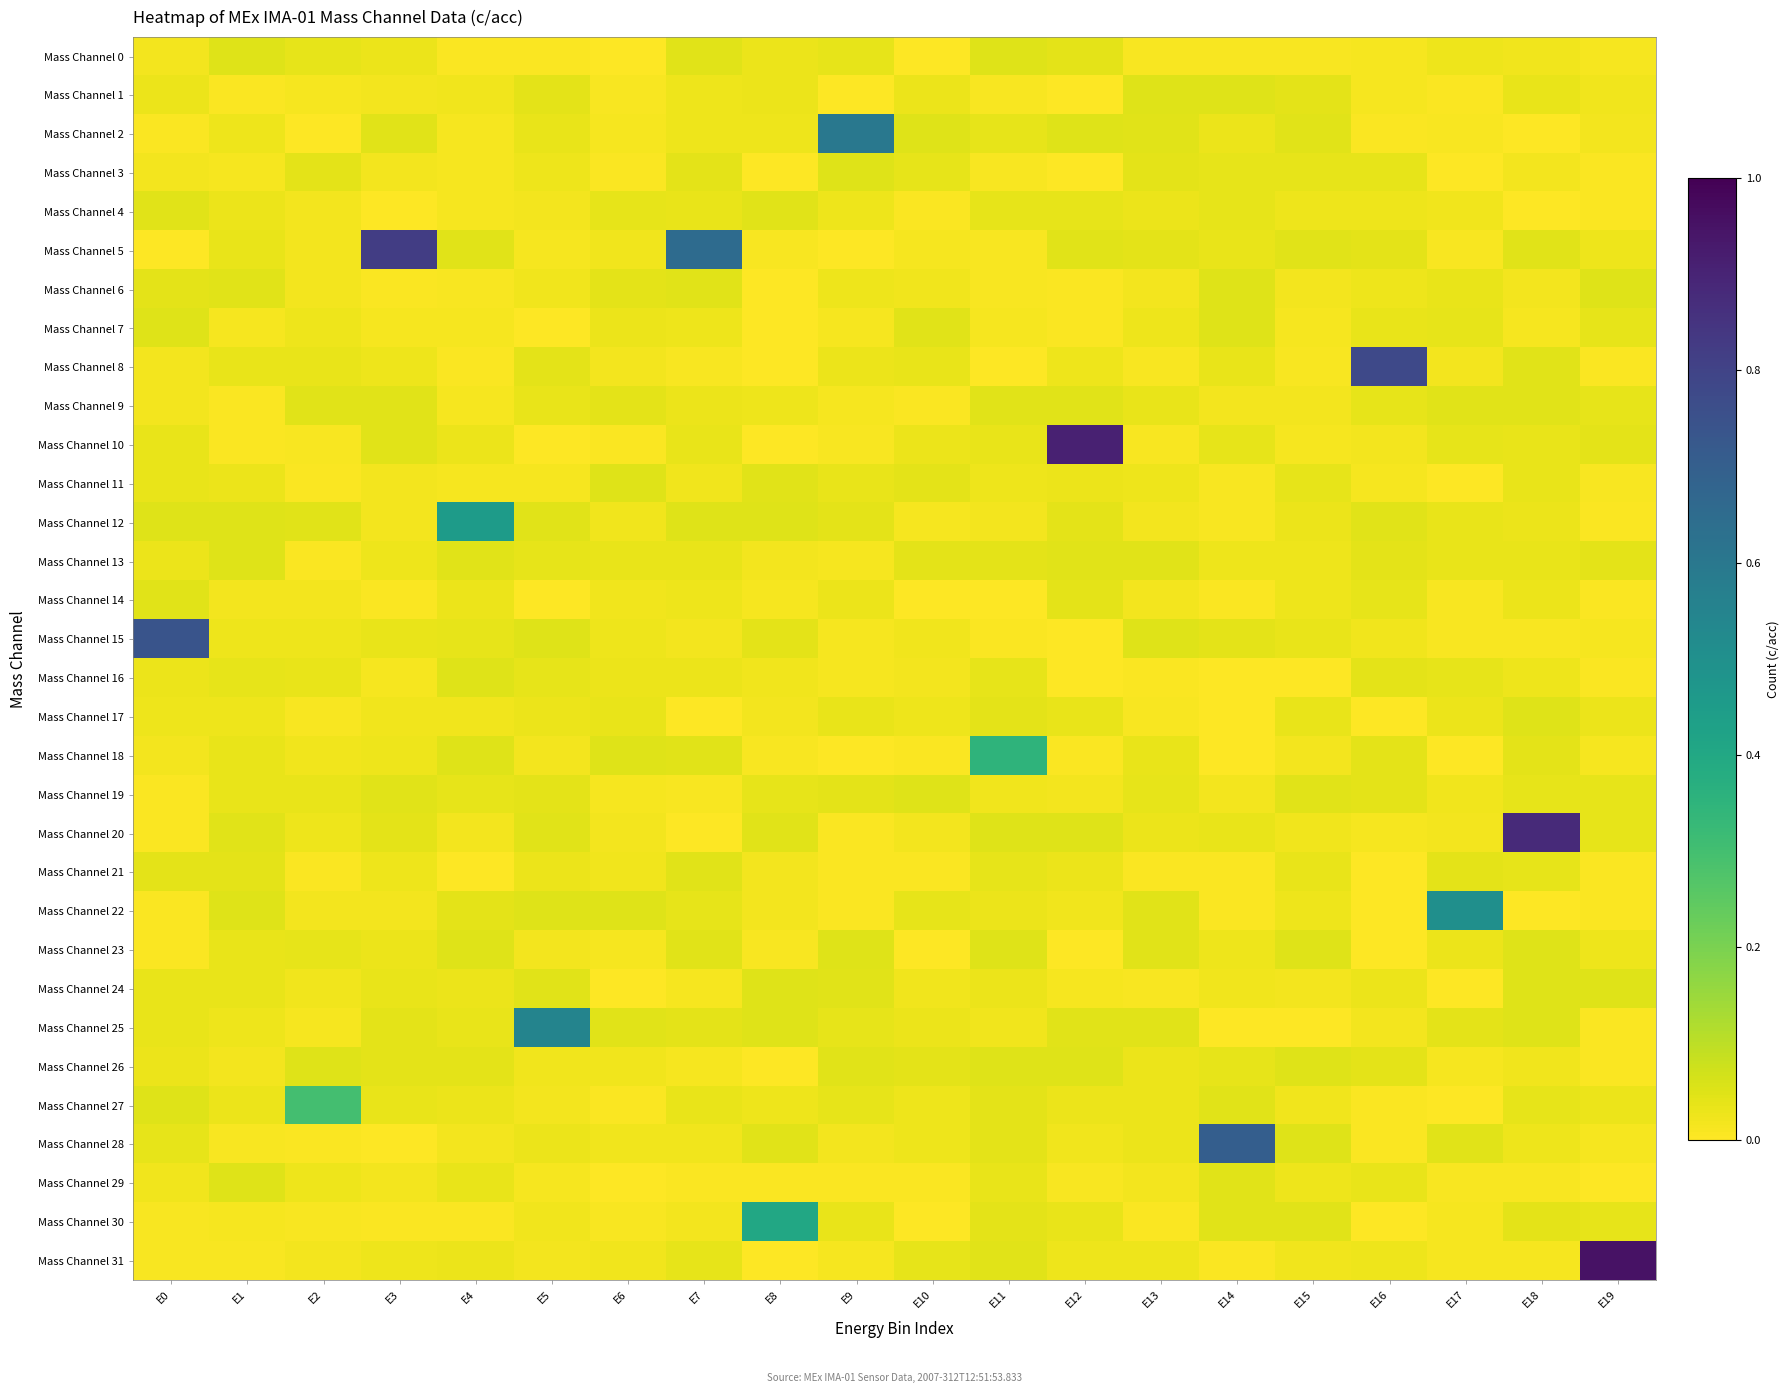

How many categories are shown in the chart?

20